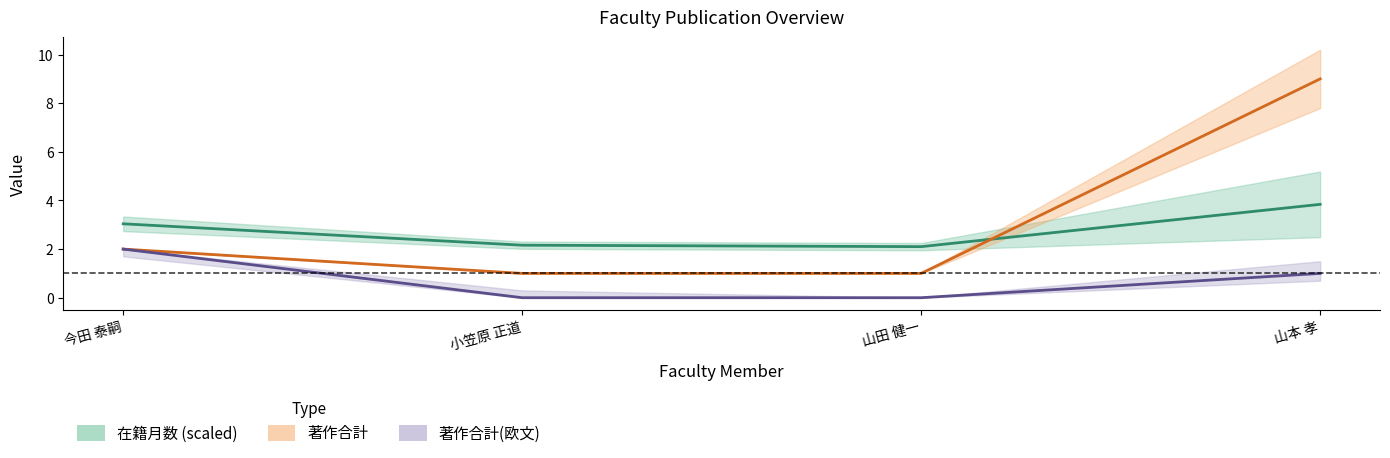

True or false: 在籍月数 and 著作合計(欧文) intersect in this chart.

False